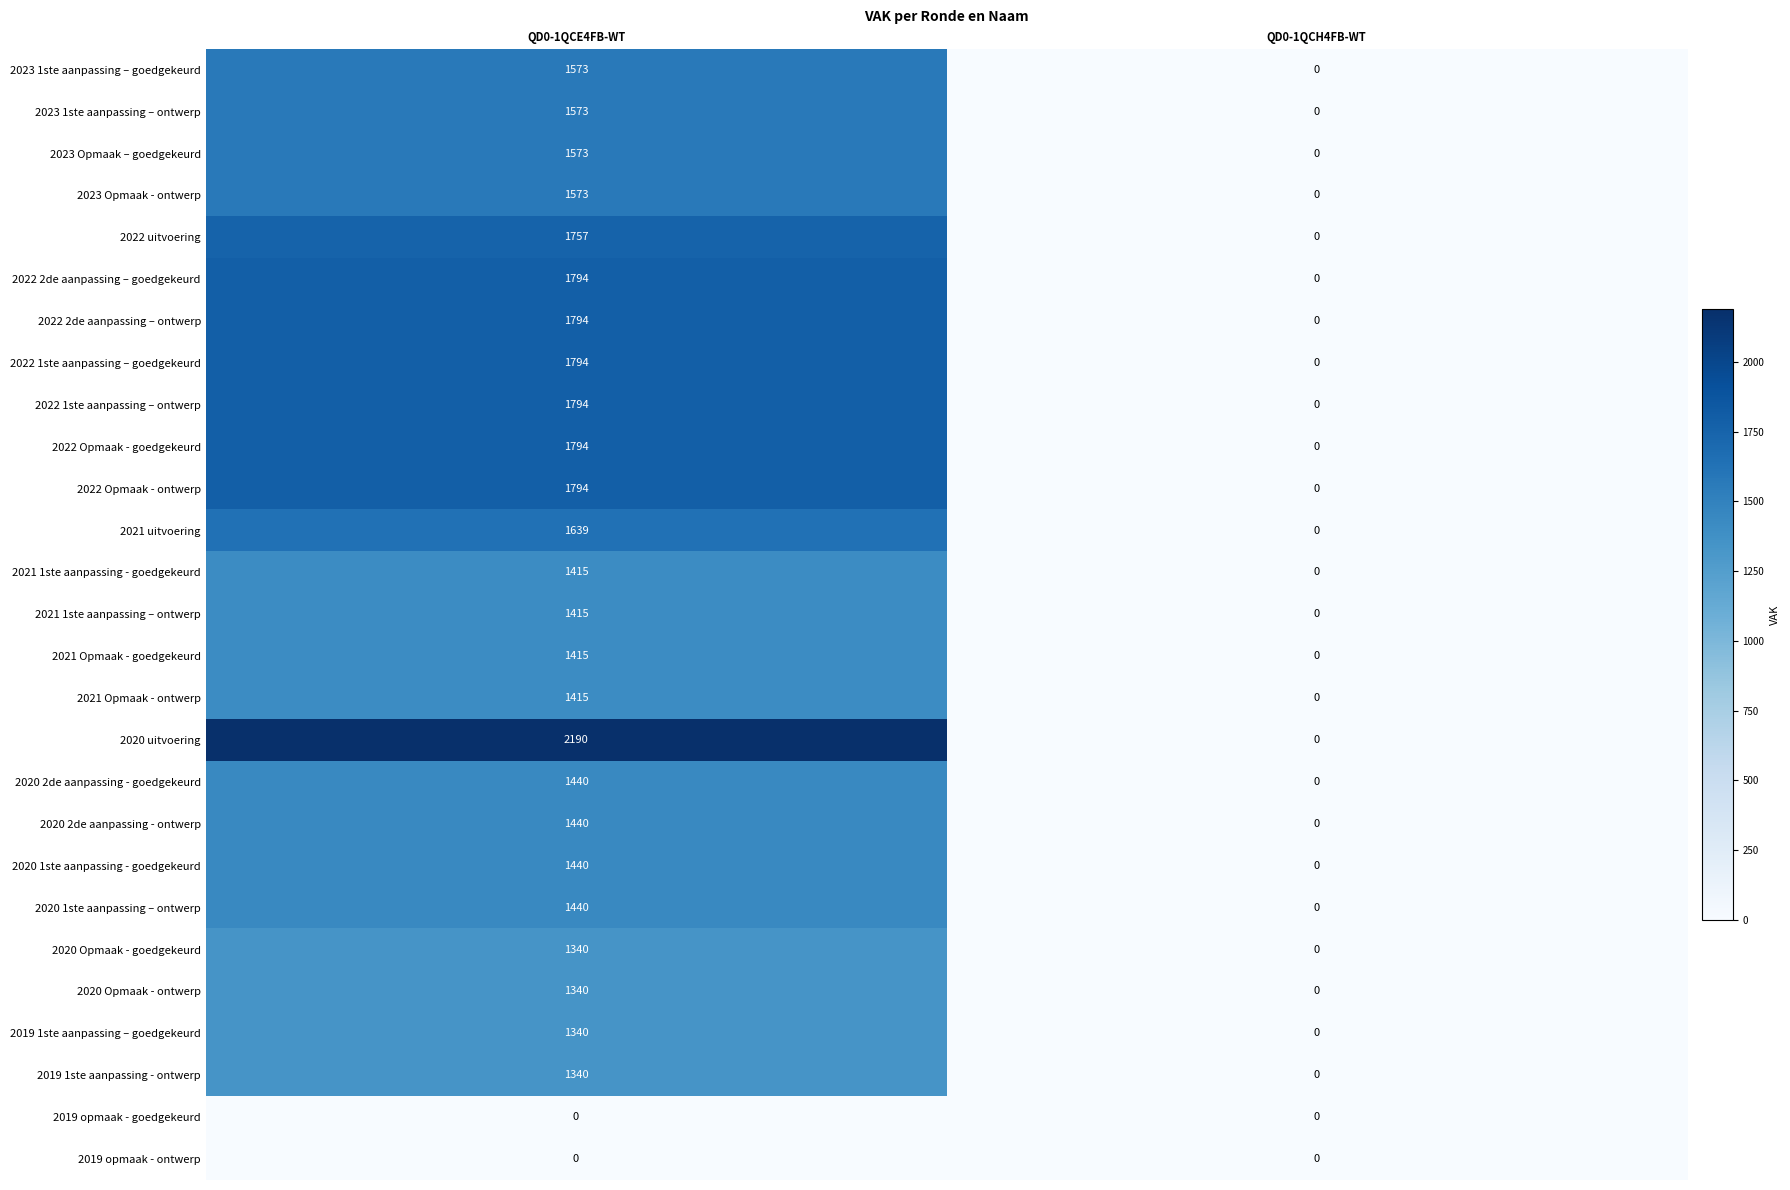

Between QD0-1QCE4FB-WT and QD0-1QCH4FB-WT, which series saw the biggest shift?

2020 uitvoering